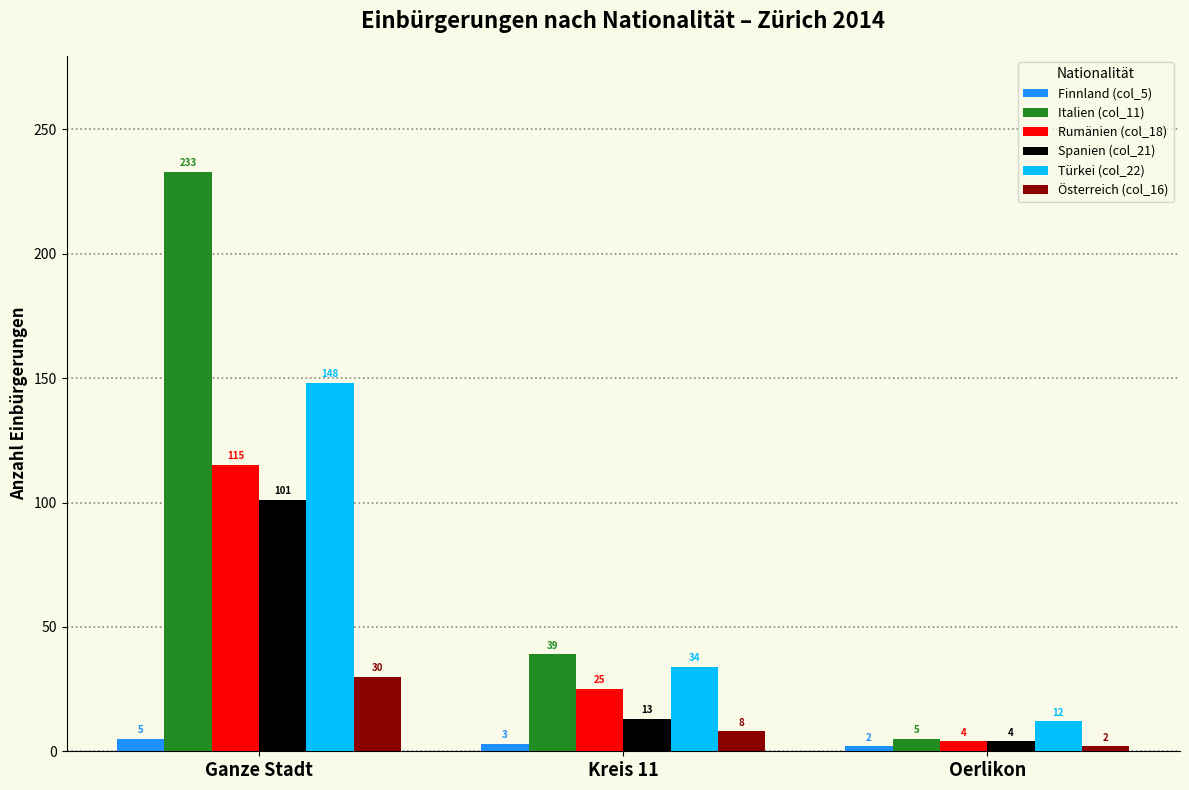

How many data points in Rumänien (col_18) are less than 25?

1